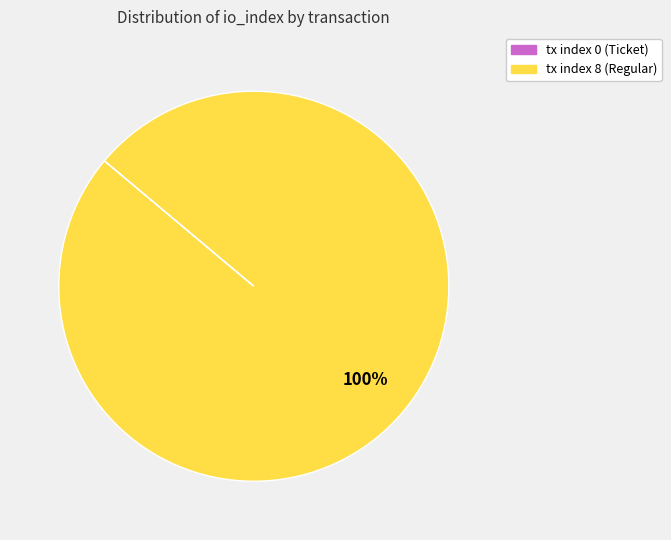

Which slice is the largest?

tx index 8 (Regular)